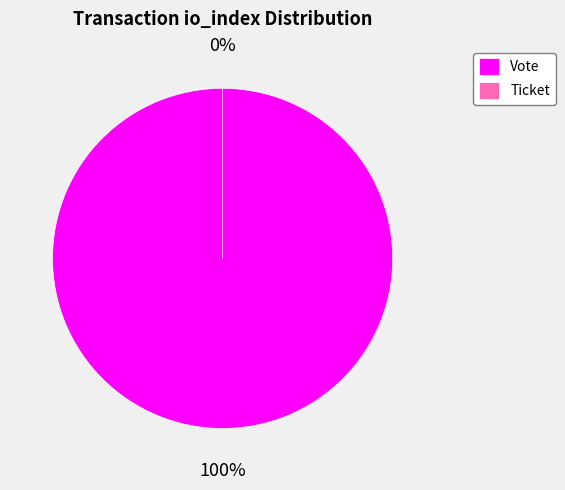

Rank the categories by value from lowest to highest.

Ticket, Vote